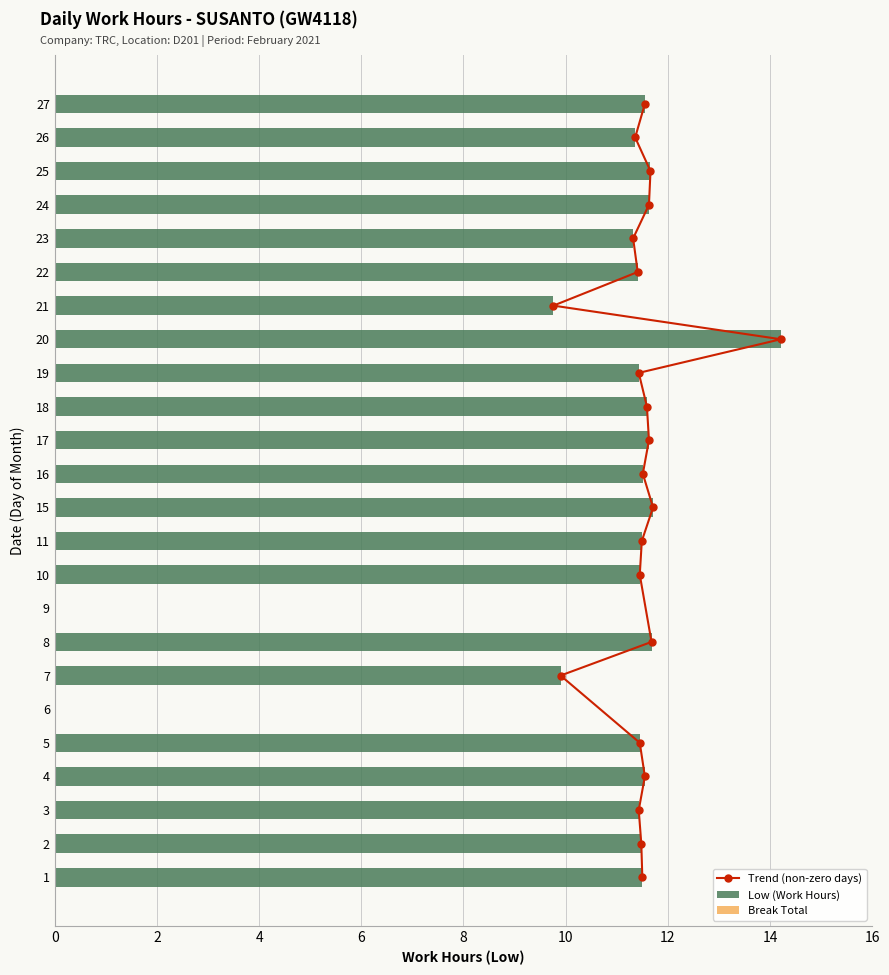

How many bars are there in total?

24